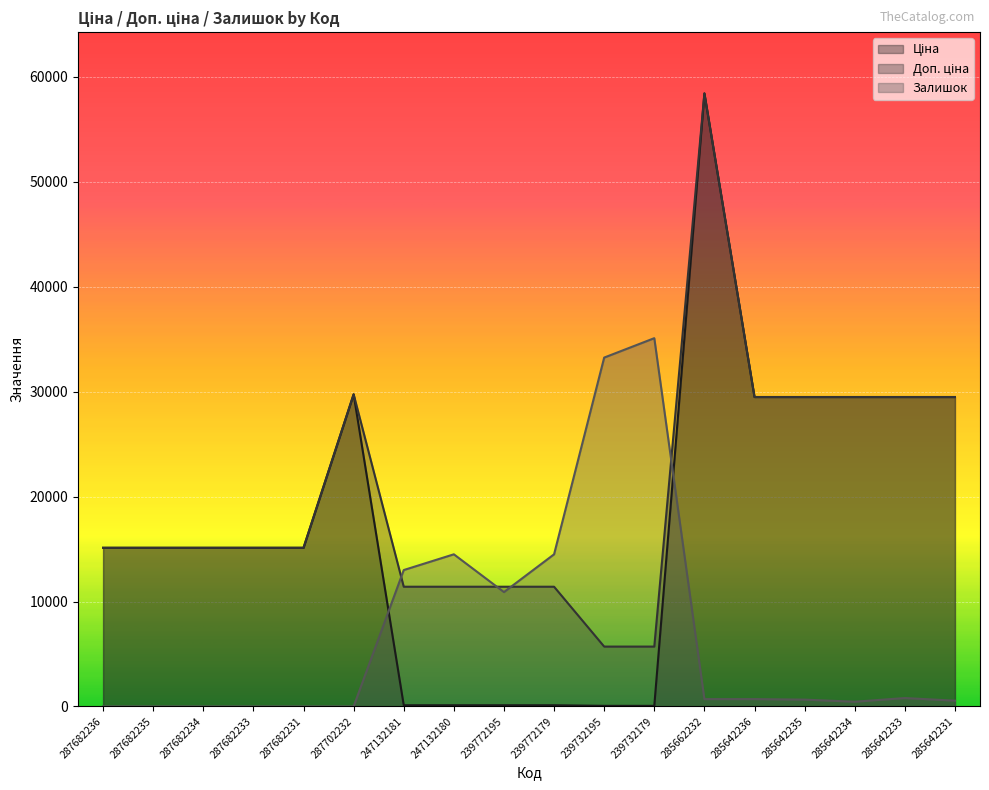

What is the approximate value of Залишок at 285642235?

650.0